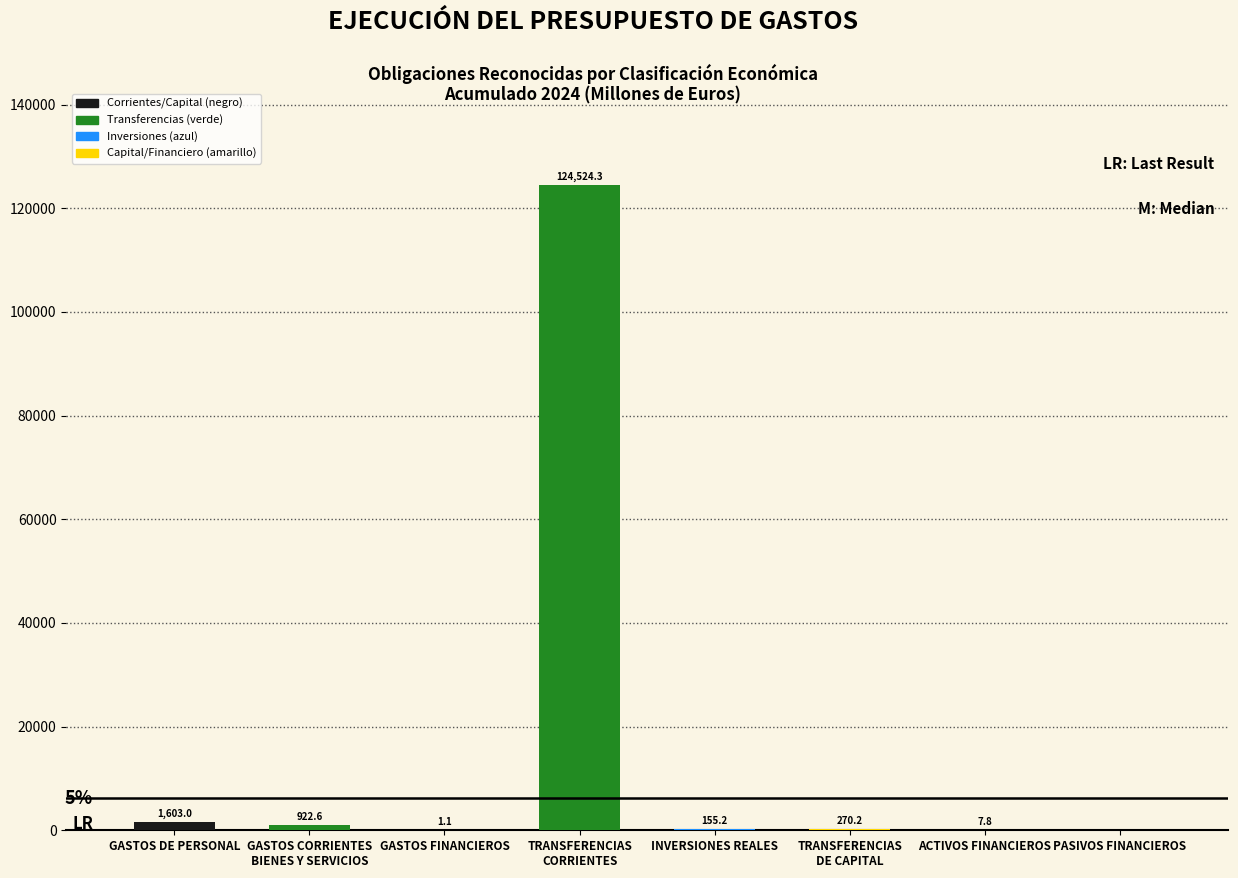

Between GASTOS DE PERSONAL and ACTIVOS FINANCIEROS, which is larger?

GASTOS DE PERSONAL